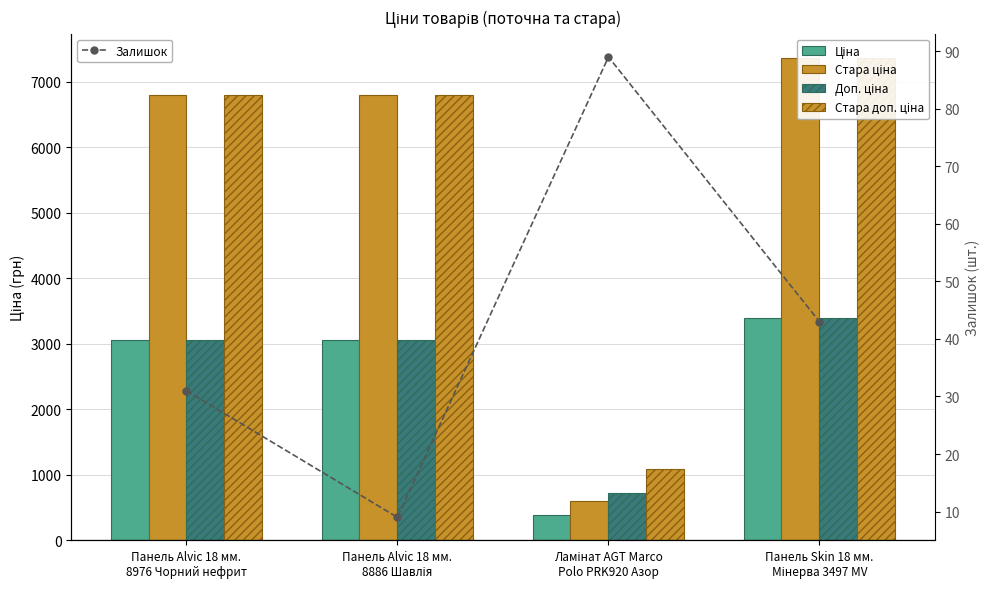

What is the difference between the maximum and second lowest values in the Доп. ціна series?

326.0